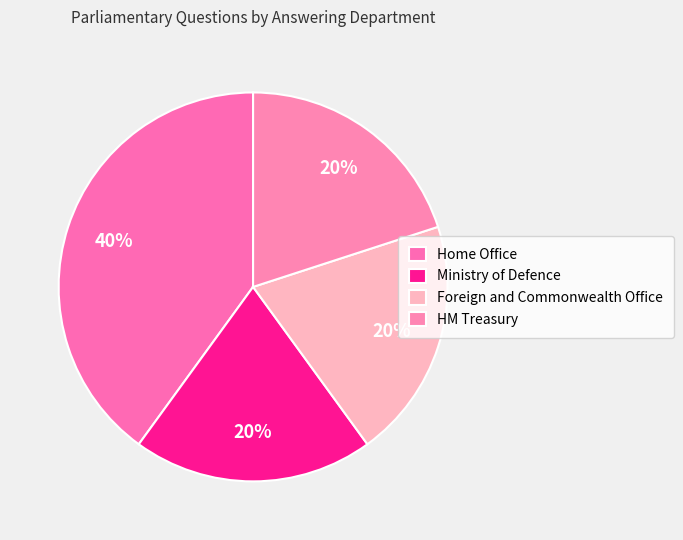

How many segments does this pie chart have?

4